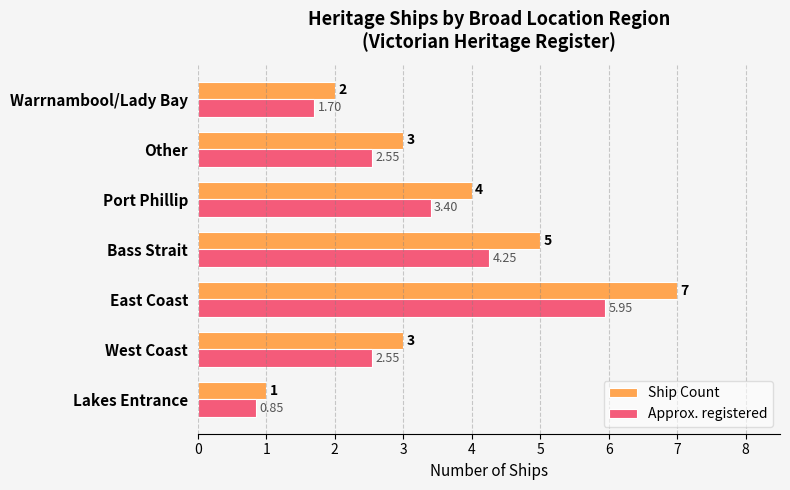

Which series has the largest total across all categories?

Ship Count